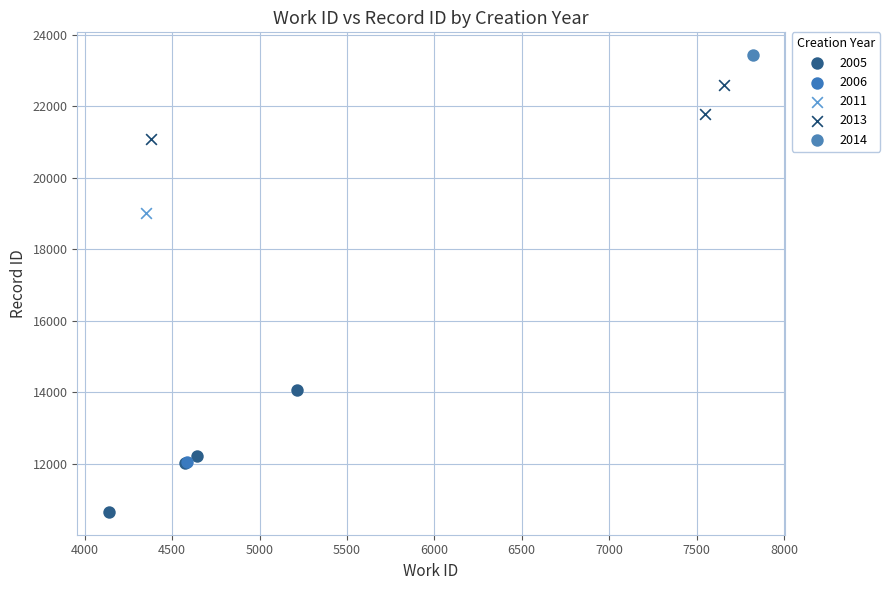

What are all the series names shown in the legend?

2005, 2006, 2011, 2013, 2014